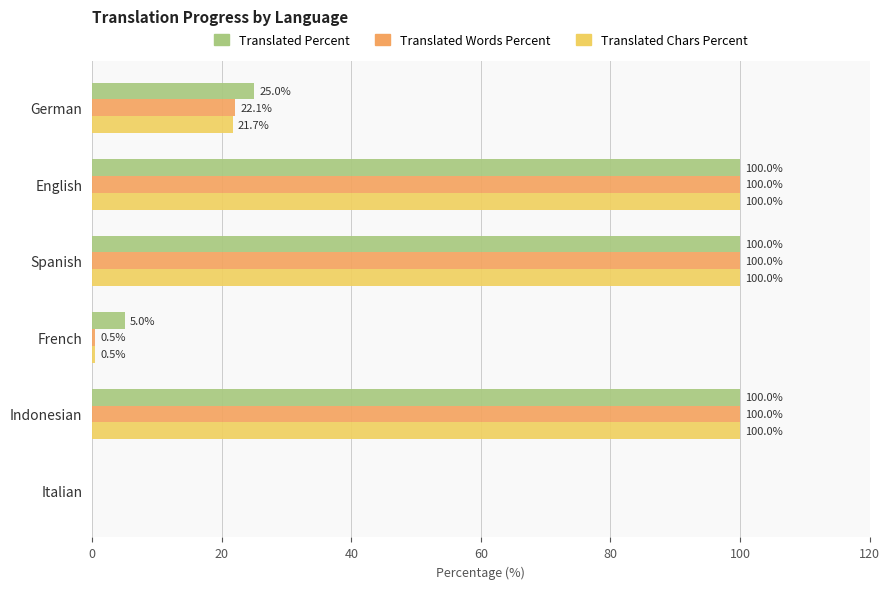

What is the total value across all series at German?

68.8